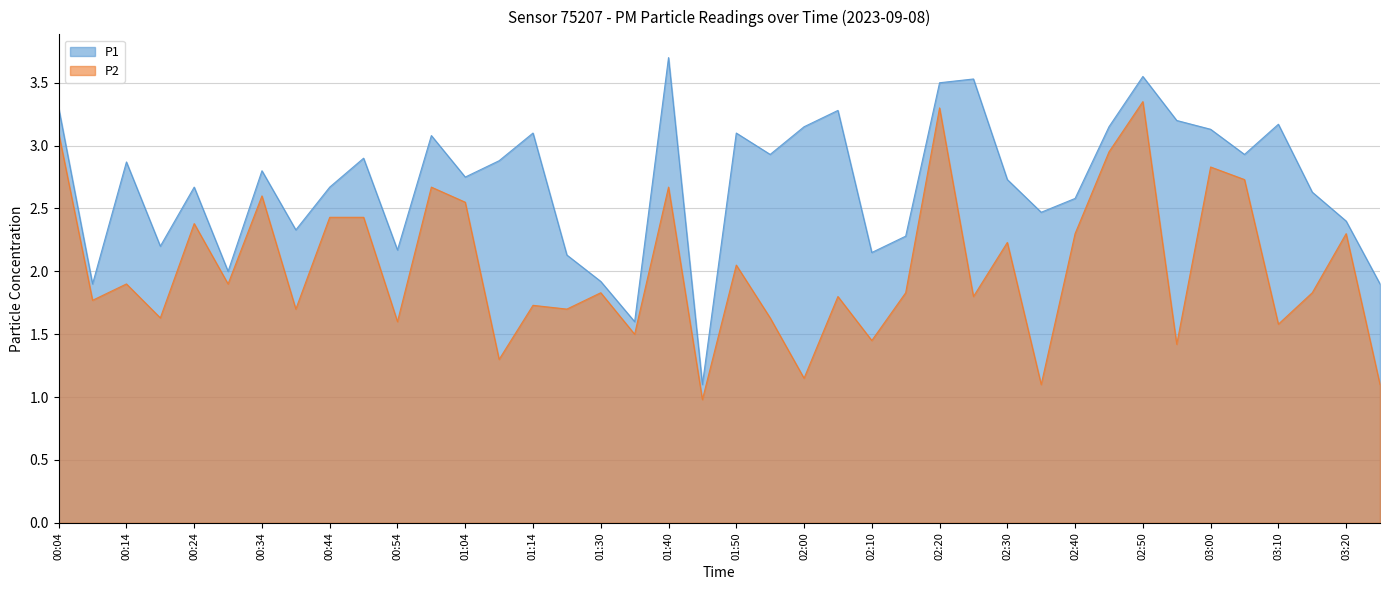

List the series in order of their peak value, highest first.

P1, P2